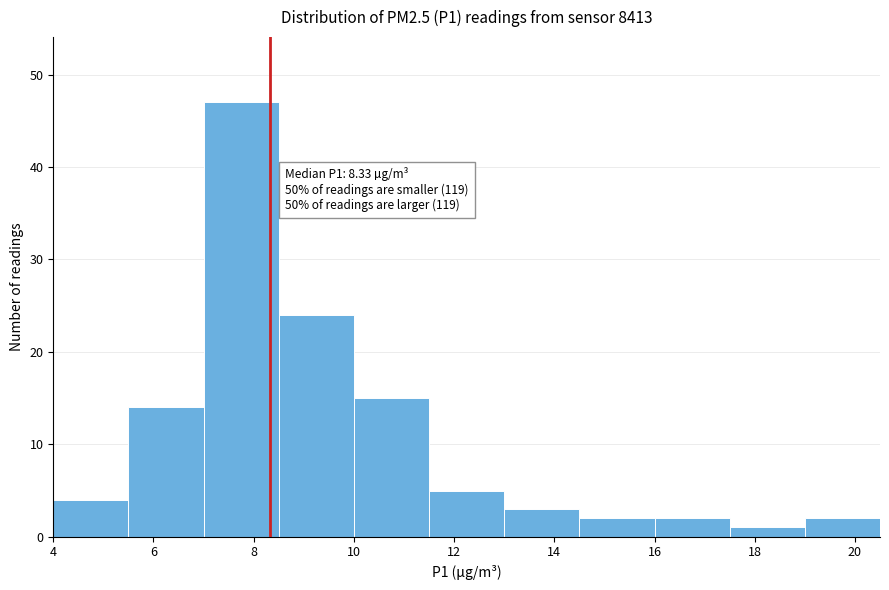

Which range on the x-axis has the tallest bar?

7.0 to 8.5